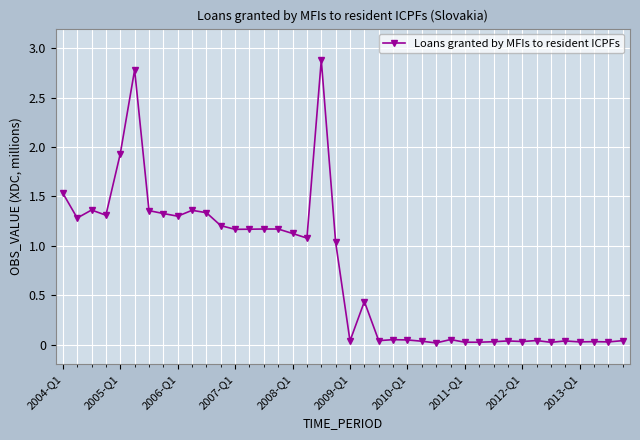

What is the greatest value displayed?

2.9